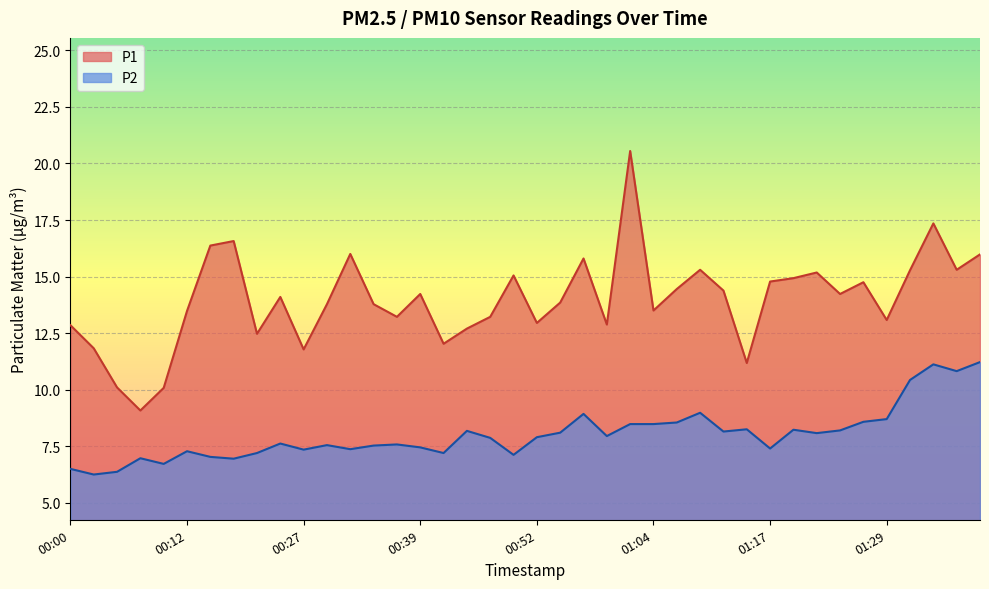

At which label is P1 closest to 14?

00:25